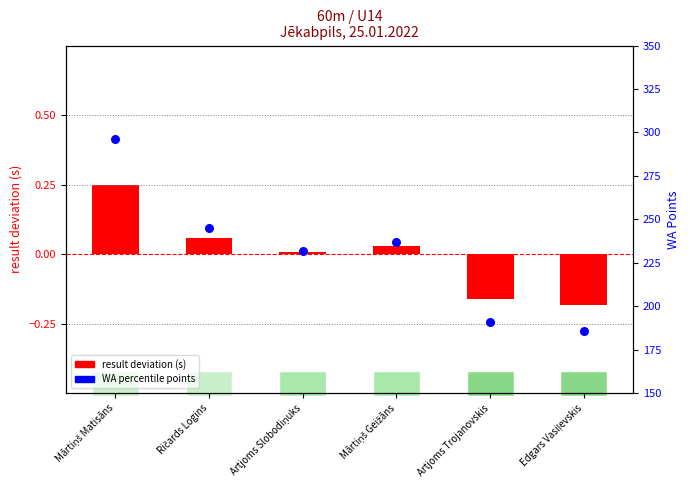

Which series has the widest spread of Y values?

WA Points